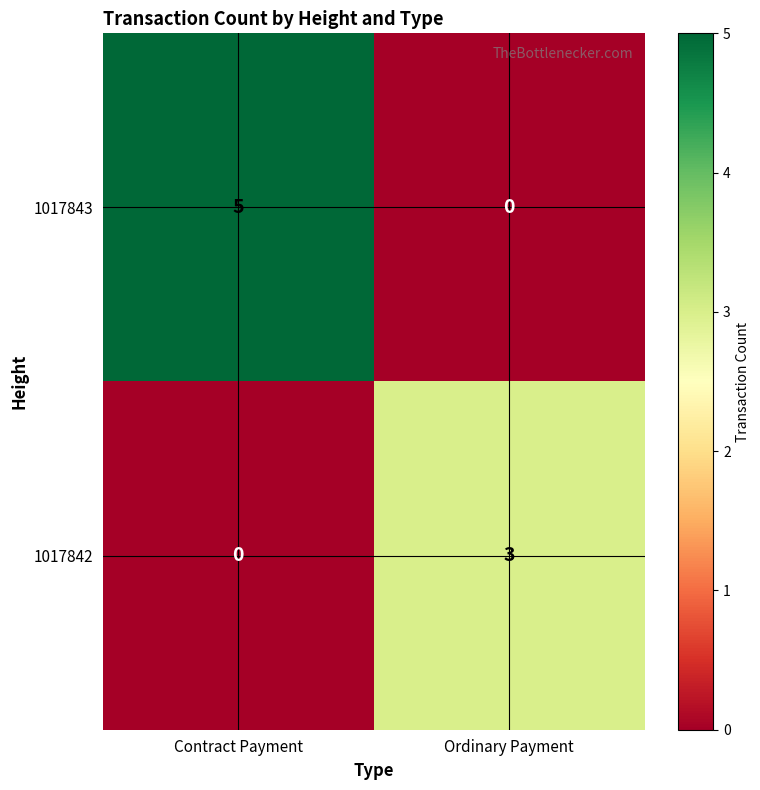

What is the sum of all 1017843 values?

5